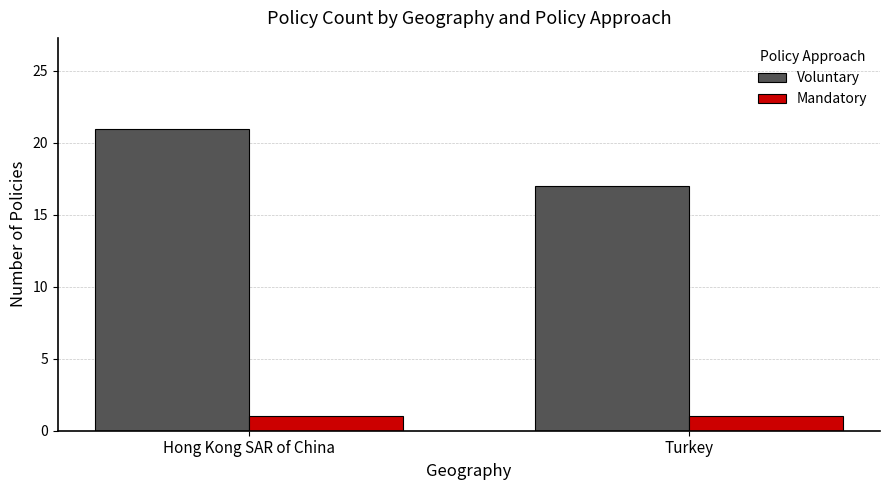

True or false: Mandatory has a value of 0 at Turkey.

False